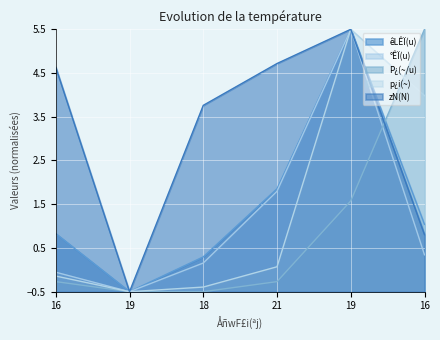

True or false: zN(N) has more than 1 points higher than both neighbors.

False